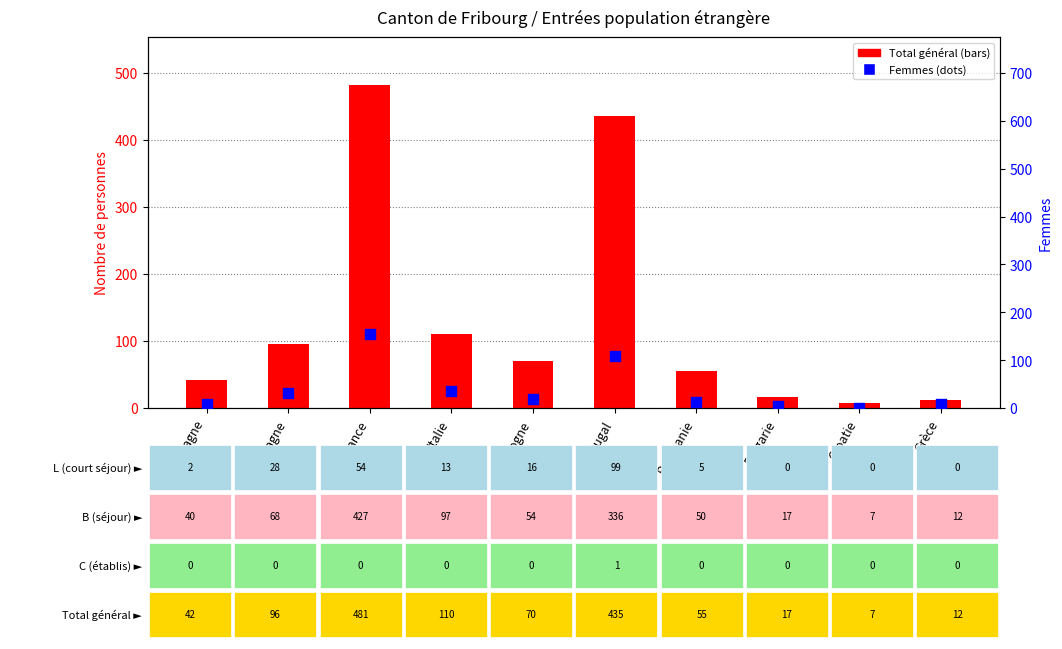

Which series has the largest total across all categories?

Total général